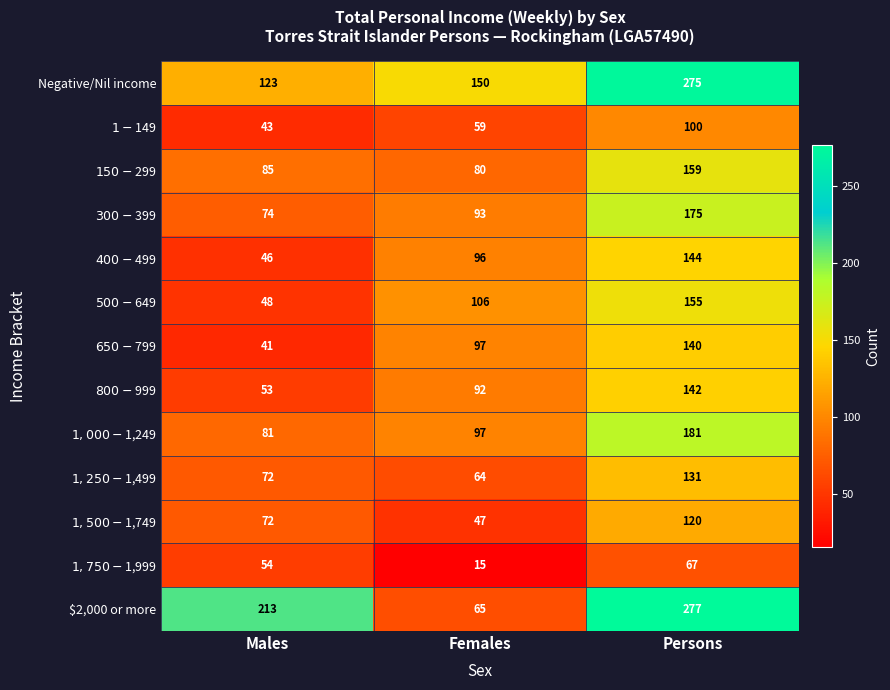

What is the maximum value shown in the chart?

277